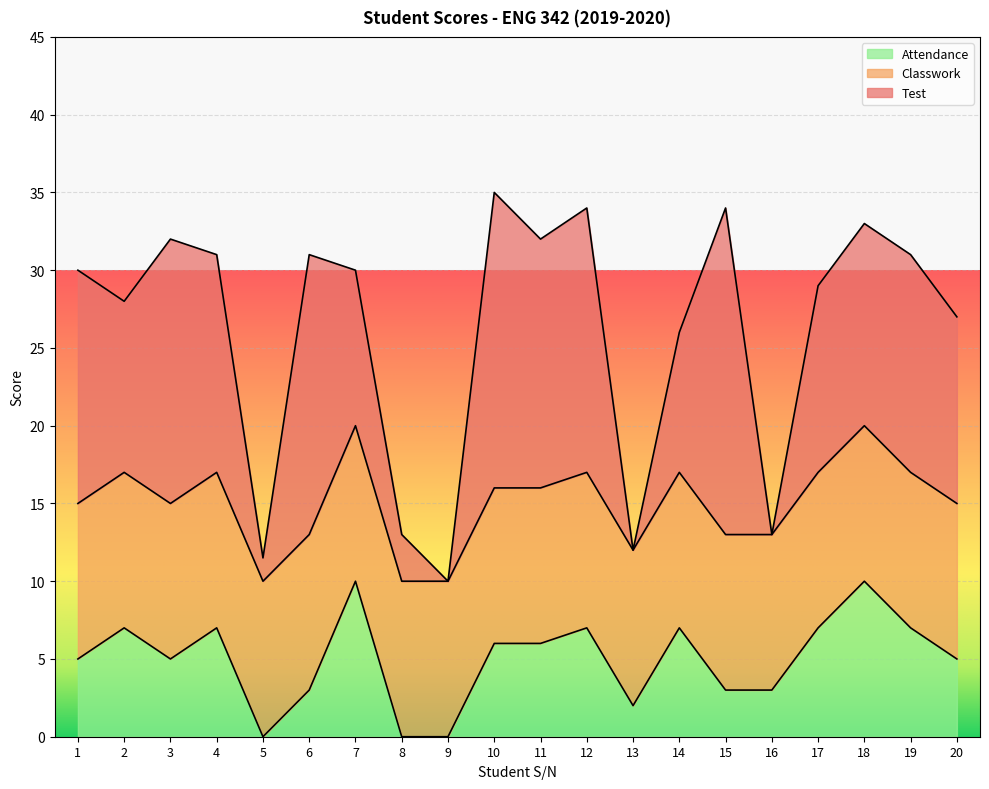

What is the greatest value displayed?

21.0